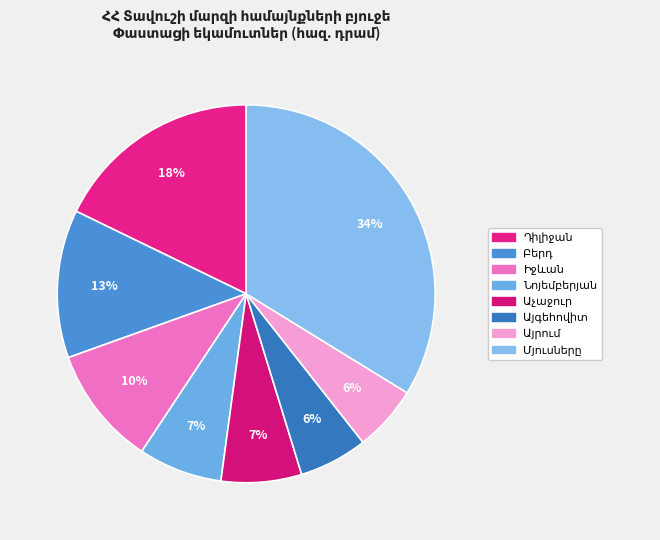

Is there a majority slice in this chart?

No